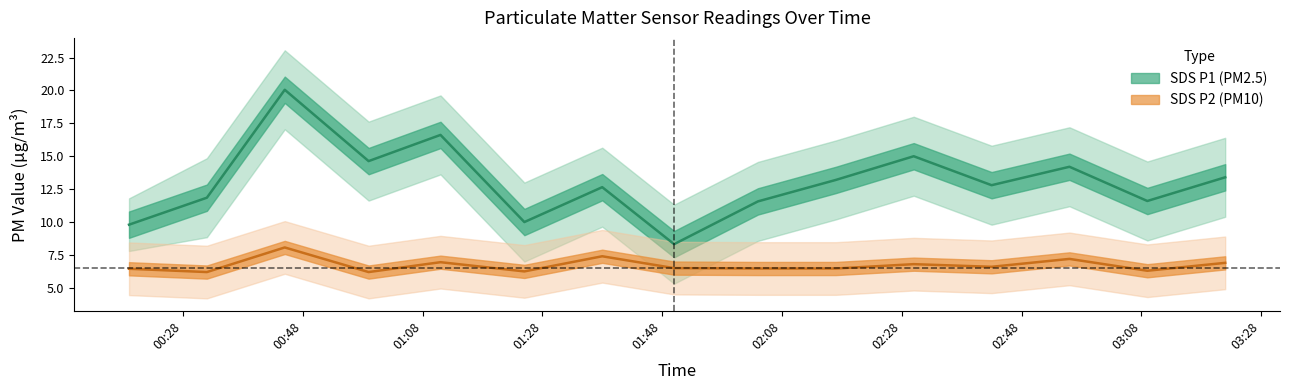

What is the label of the 6th point from the right?

2021/12/13 02:17